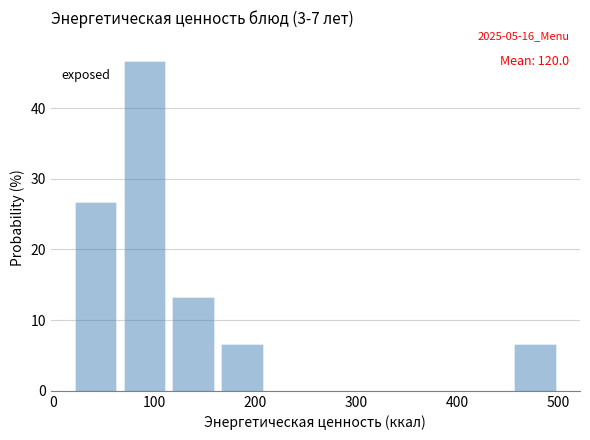

Which range on the x-axis has the tallest bar?

70 to 120